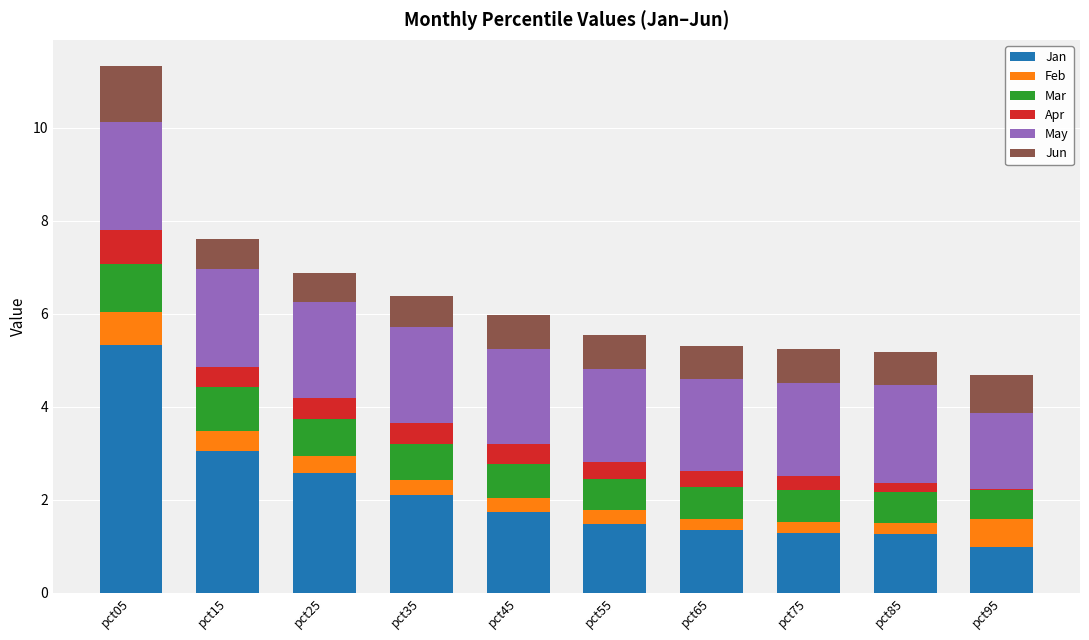

What is the maximum value for Jan?

5.3